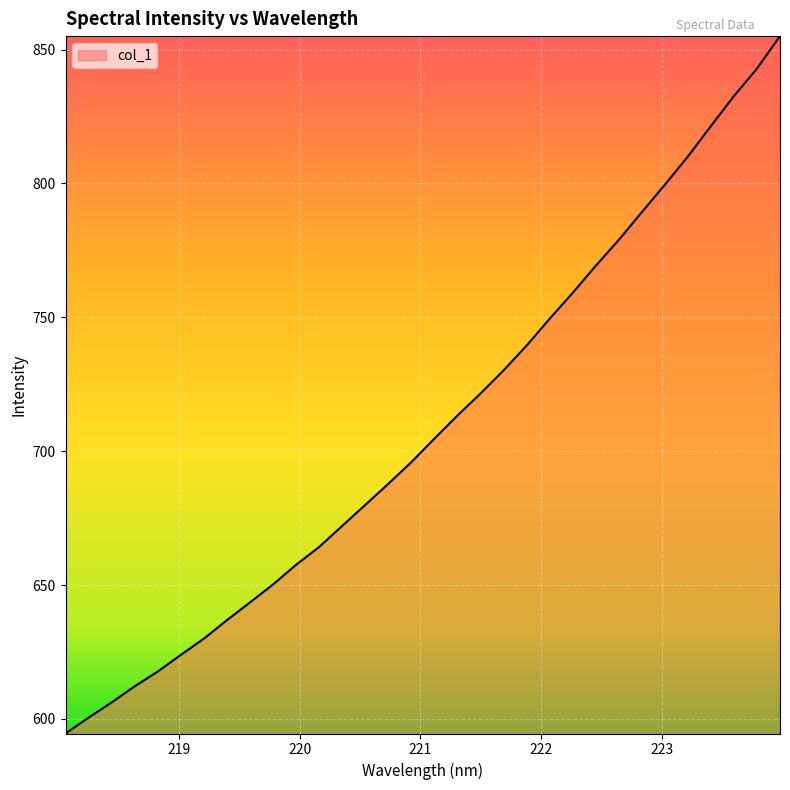

What is the difference between the maximum and minimum values?

260.4